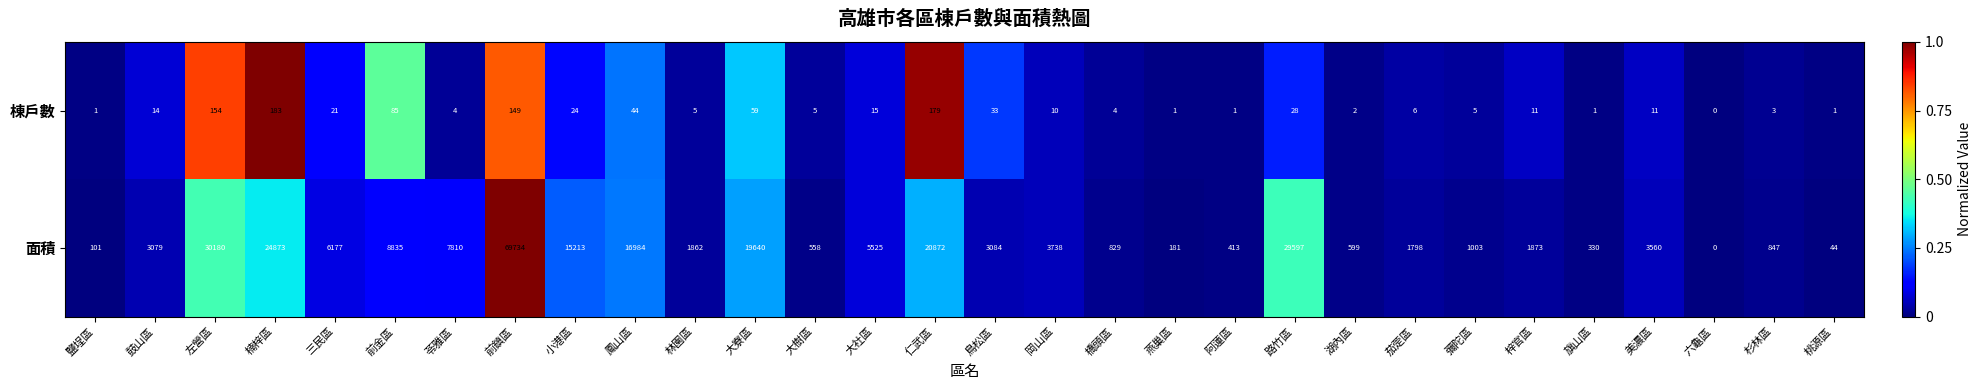

What is the difference between the highest and lowest values at 小港區?

15189